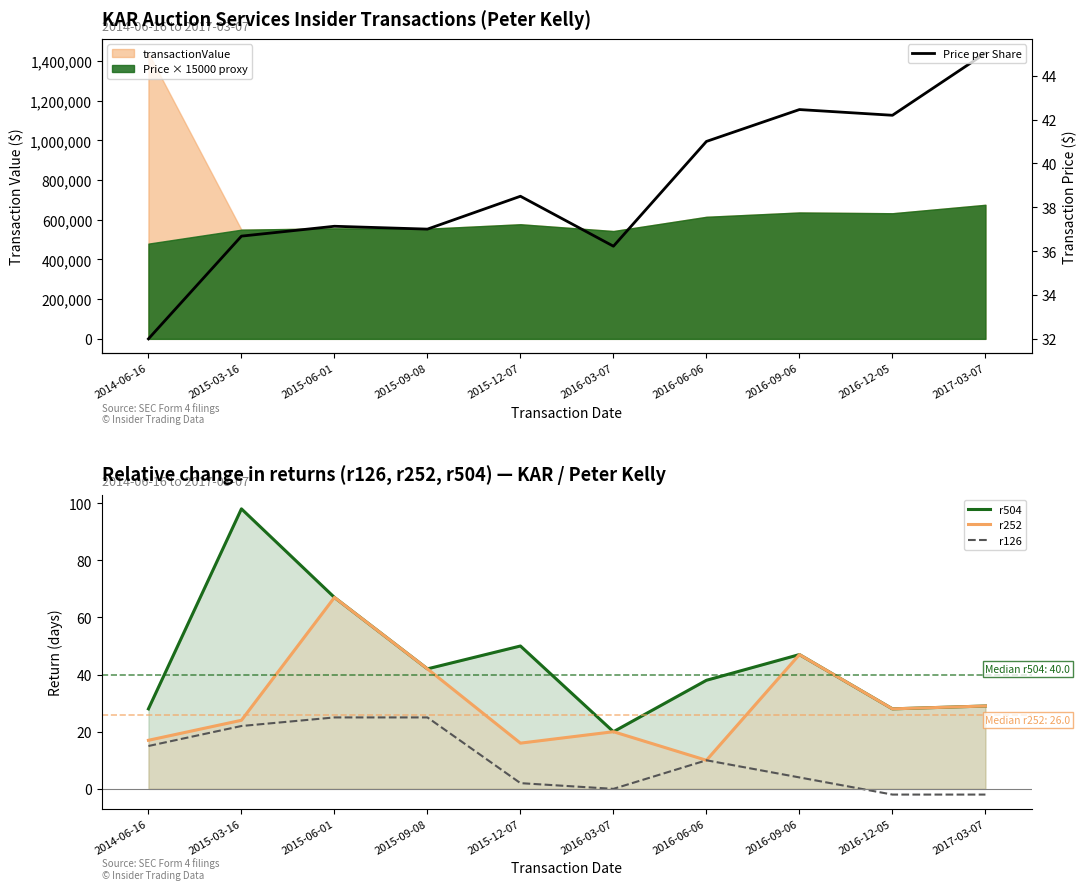

Which series ends up on top after the final intersection of r252 and Price per Share?

Price per Share